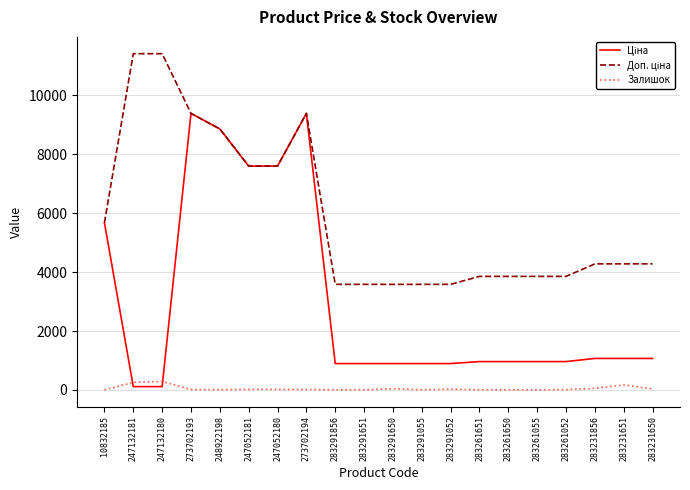

What is the maximum value shown in the chart?

11410.0